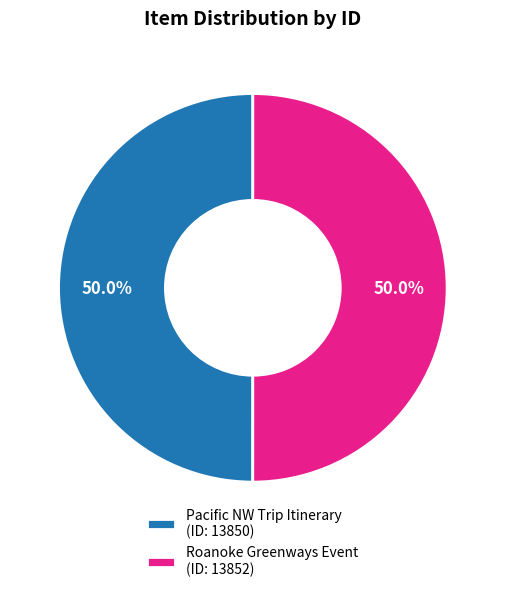

Approximately how many times larger is the value at Pacific NW Trip Itinerary (ID: 13850) compared to Roanoke Greenways Event (ID: 13852)?

1.0